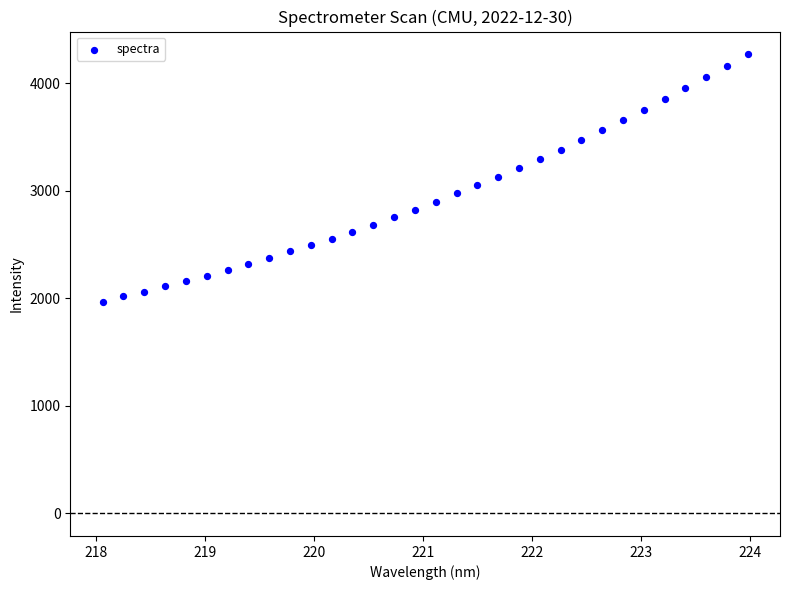

What is the range of X values (max minus min)?

5.9